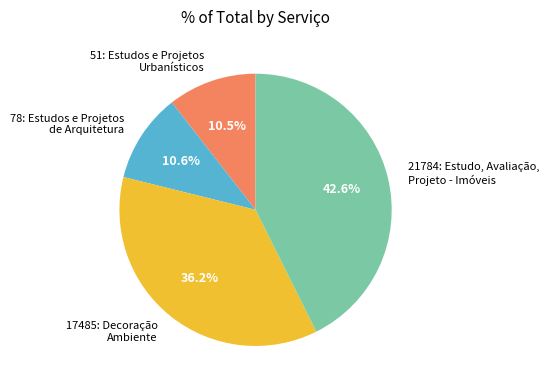

What percentage do 21784: Estudo, Avaliação, Projeto - Imóveis and 17485: Decoração Ambiente together represent?

78.9%